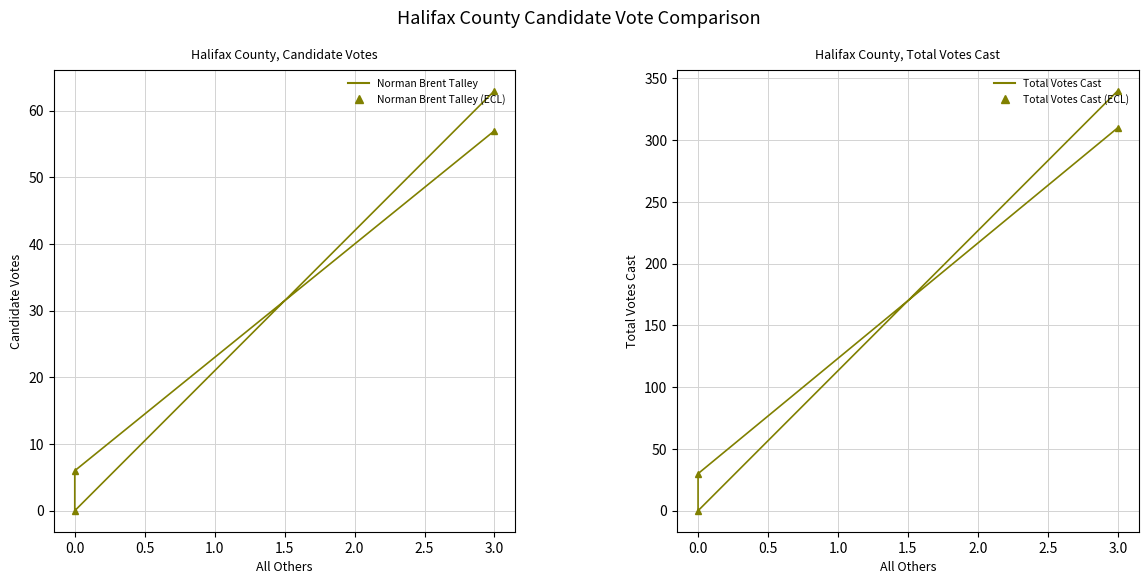

Rank the series by their maximum value, from highest to lowest.

Total Votes Cast, Total Votes Cast (ECL), Norman Brent Talley, Norman Brent Talley (ECL)